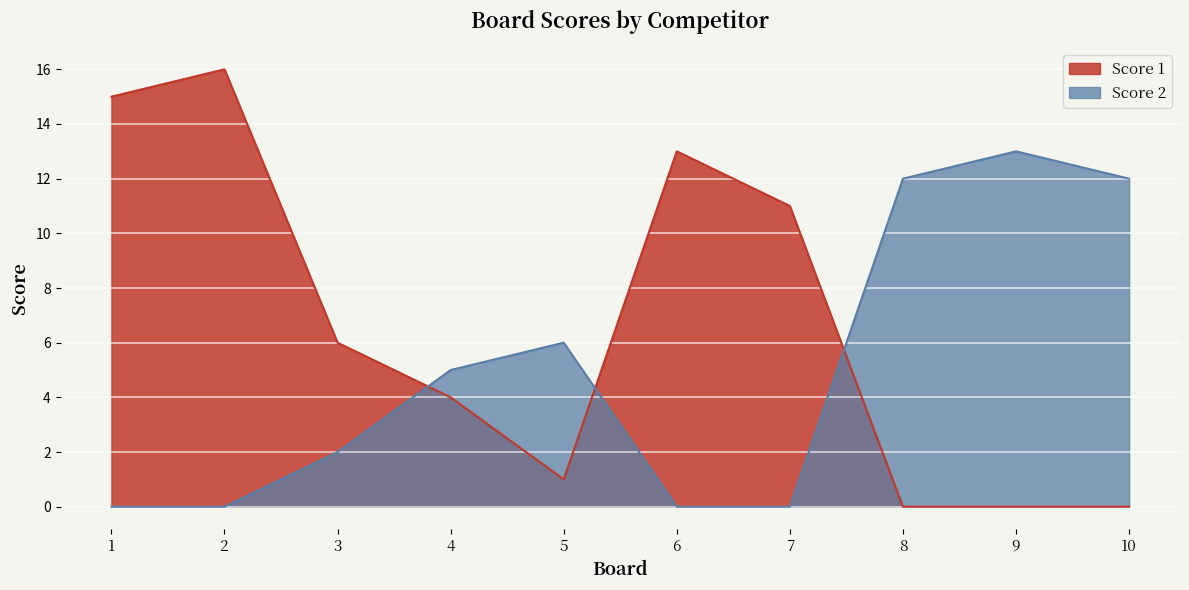

At which label does Score 1 reach its peak?

2